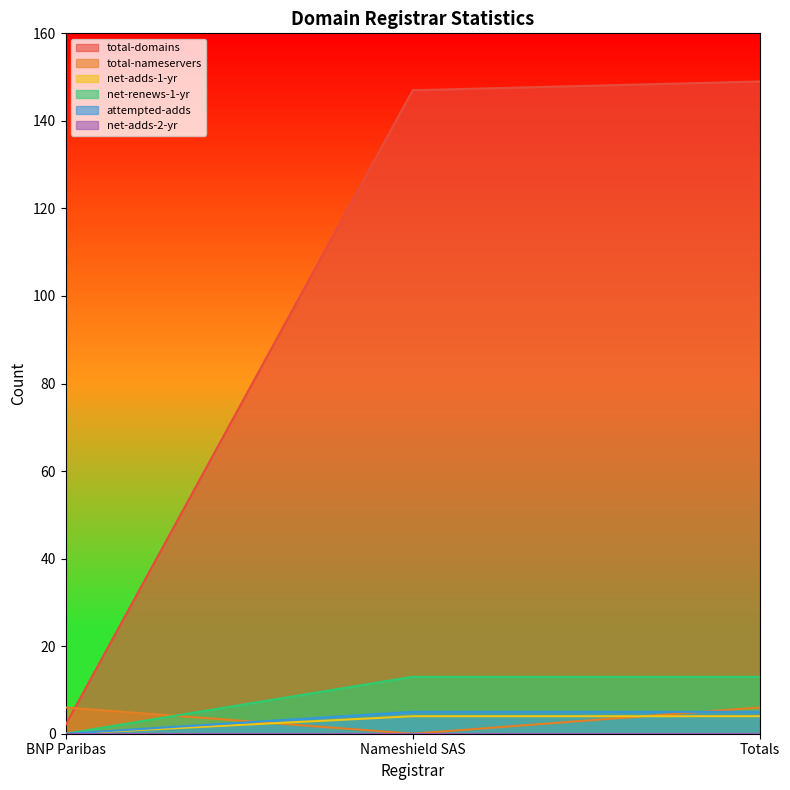

What is the difference between the total-domains values at BNP Paribas and Totals?

147